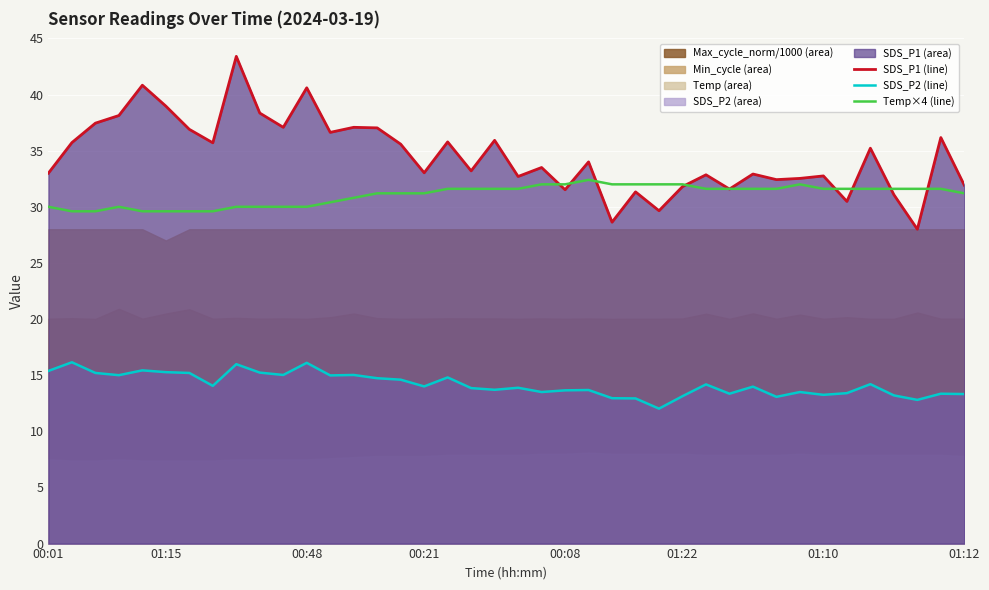

What is the value of the Temp point at the 39th from the left?

31.6